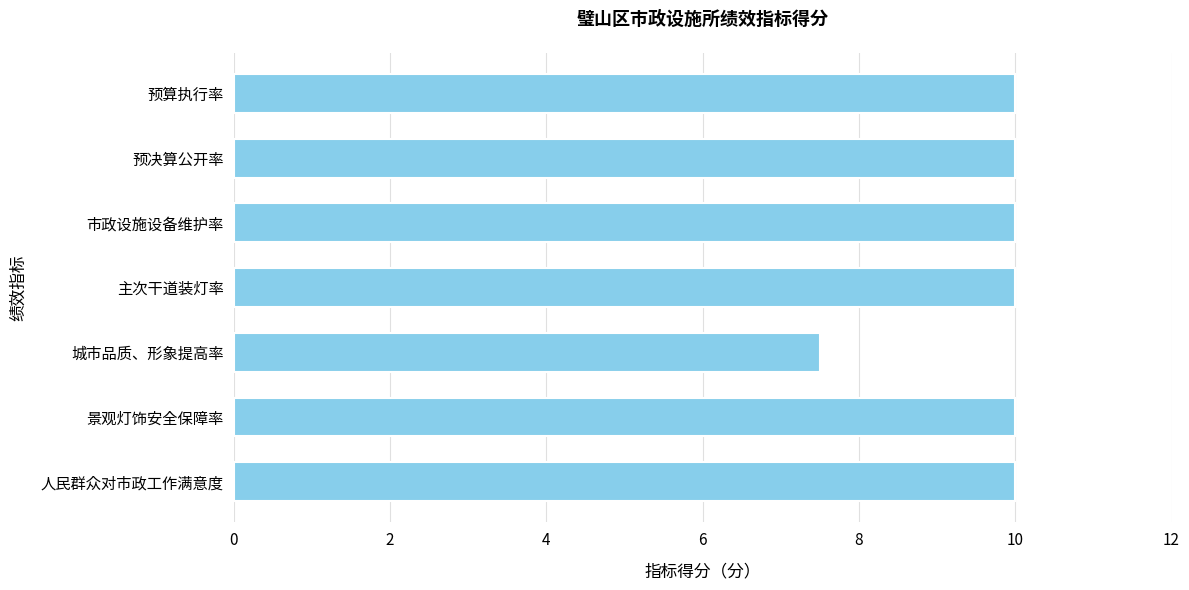

How many categories are shown in the chart?

7